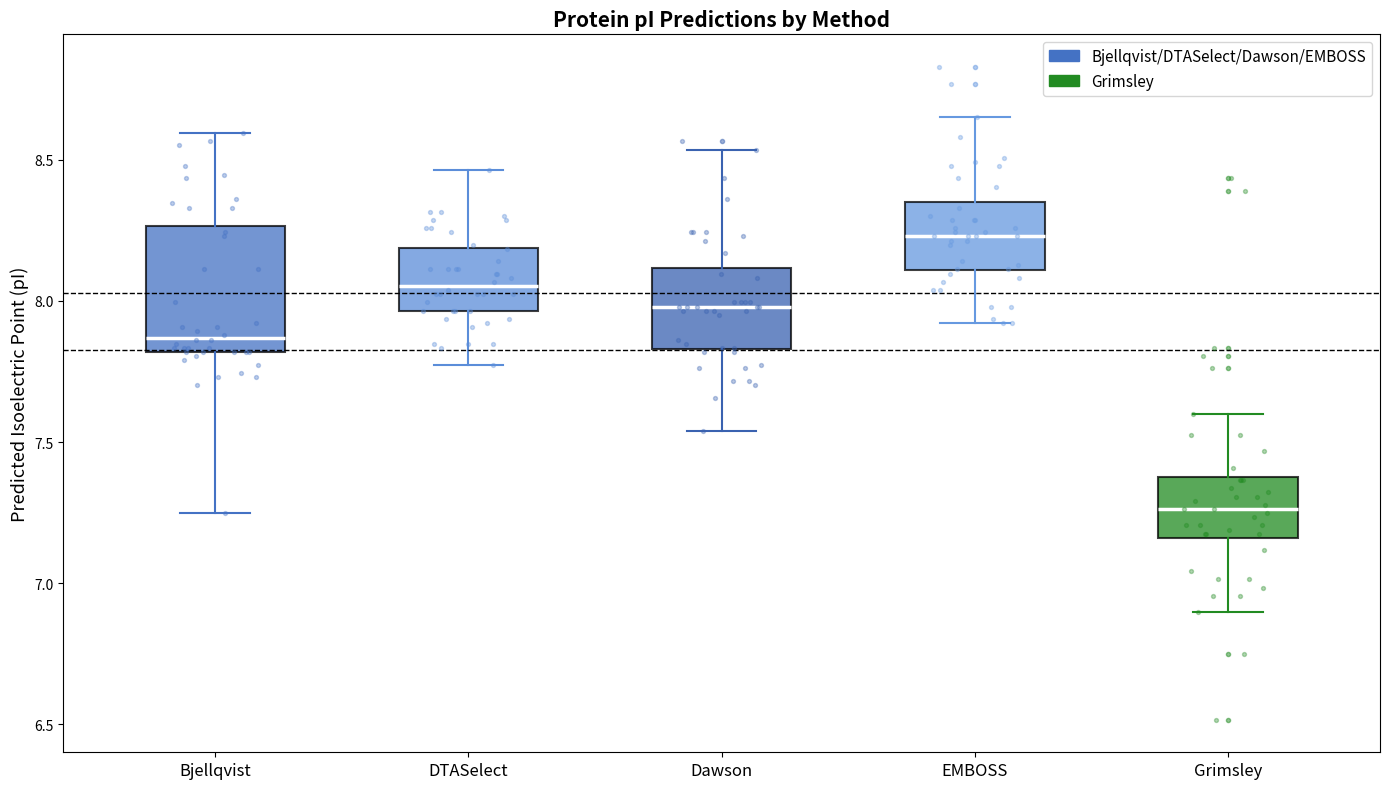

Where is the lower edge of the box for DTASelect on the y-axis? The values are not printed on the chart, so give them approximately, as read against the axis.

7.95